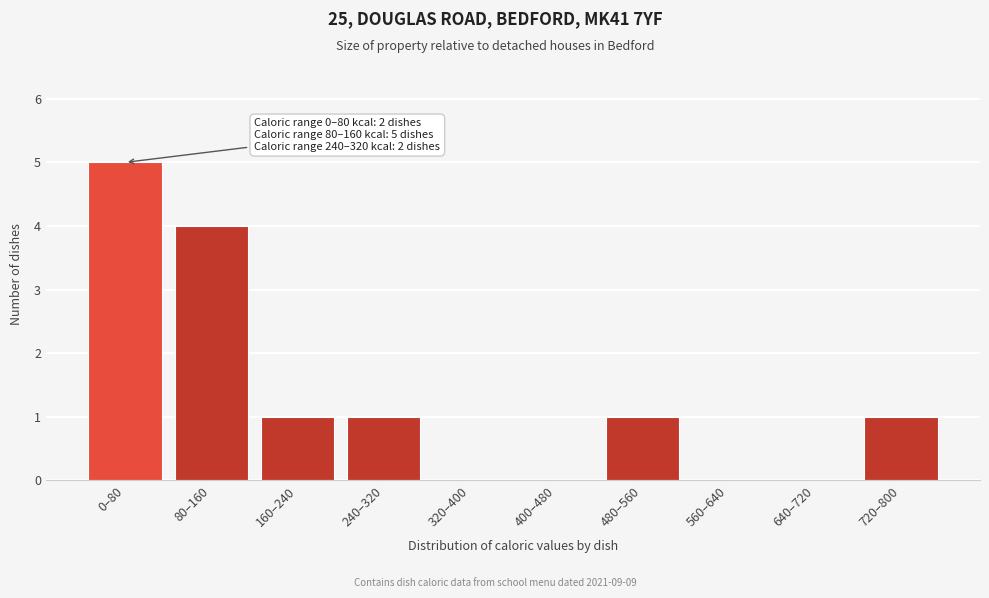

Reading left to right, transcribe all the data shown in this chart.

0–80=5	80–160=4	160–240=1	240–320=1	320–400=0	400–480=0	480–560=1	560–640=0	640–720=0	720–800=1